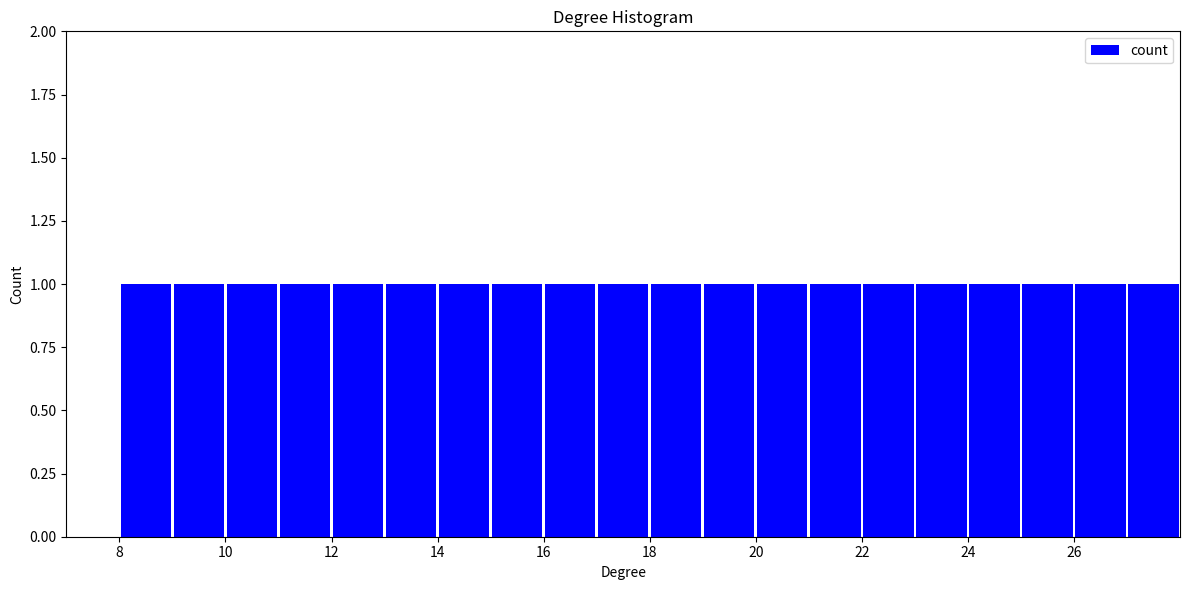

Reading left to right, list every bar in this chart as the range it spans on the x-axis followed by its height. The values are not printed on the chart, so give them approximately, as read against the axis.

8 to 9: 1
9 to 10: 1
10 to 11: 1
11 to 12: 1
12 to 13: 1
13 to 14: 1
14 to 15: 1
15 to 16: 1
16 to 17: 1
17 to 18: 1
18 to 19: 1
19 to 20: 1
20 to 21: 1
21 to 22: 1
22 to 23: 1
23 to 24: 1
24 to 25: 1
25 to 26: 1
26 to 27: 1
27 to 28: 1